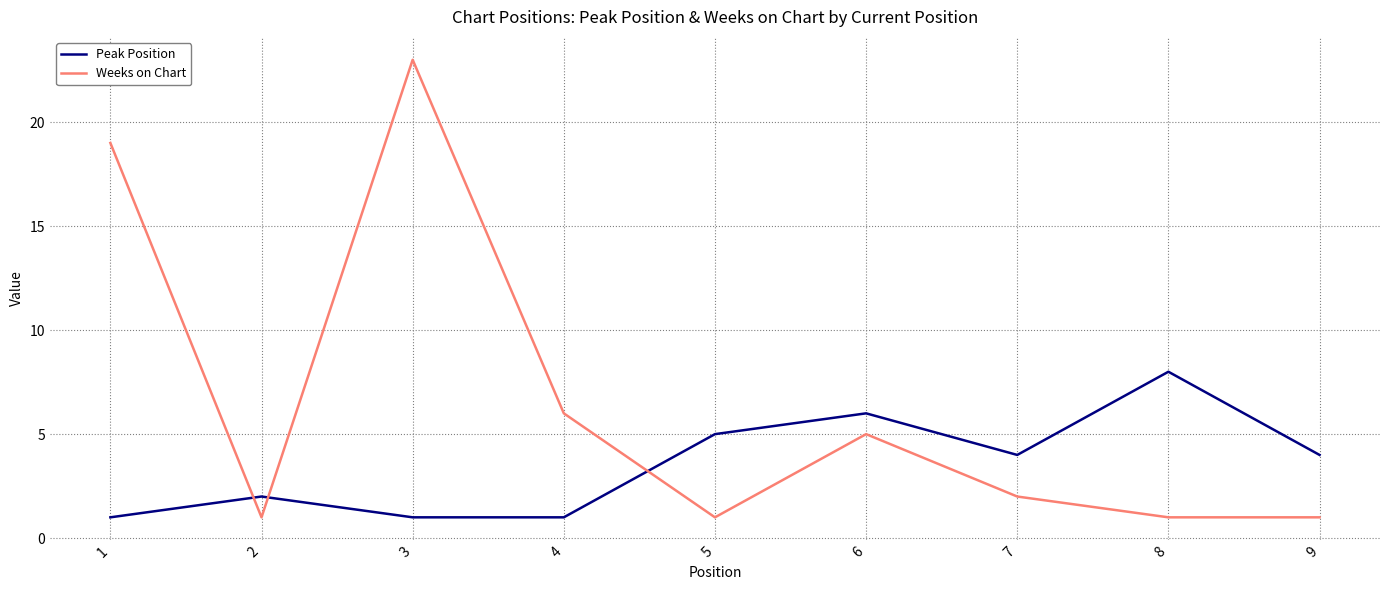

What is the highest value of the Peak Position series?

8